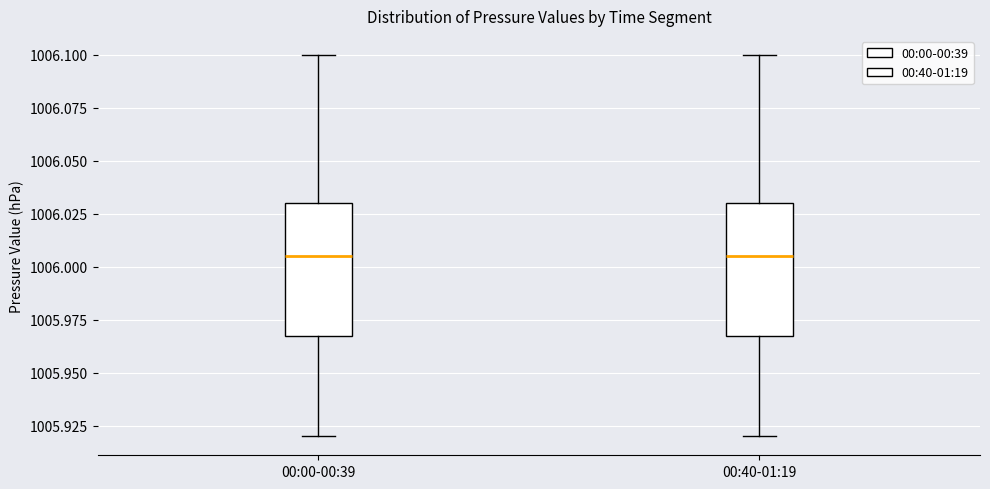

Reading left to right, read every box against the y-axis: the position of its median line, the range the box covers, and the ends of its whiskers. The values are not printed on the chart, so give them approximately, as read against the axis.

00:00-00:39: median 1006.005, box 1005.970 to 1006.030, whiskers 1005.920 to 1006.100
00:40-01:19: median 1006.005, box 1005.970 to 1006.030, whiskers 1005.920 to 1006.100